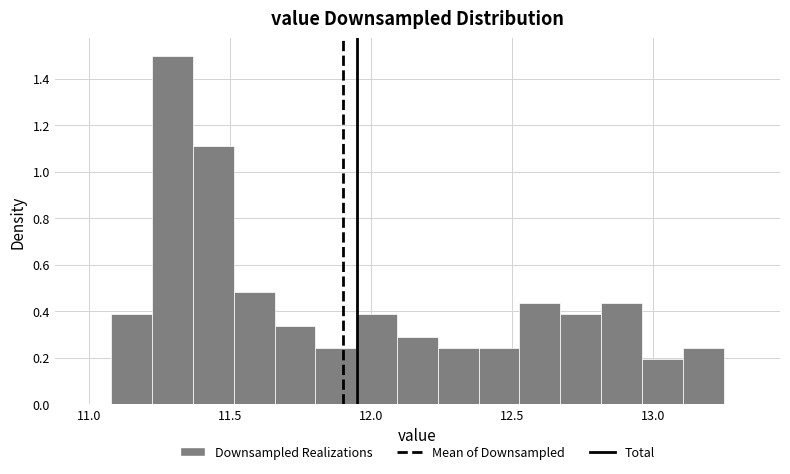

Read against the x-axis, roughly where is the centre of the tallest bar?

11.30